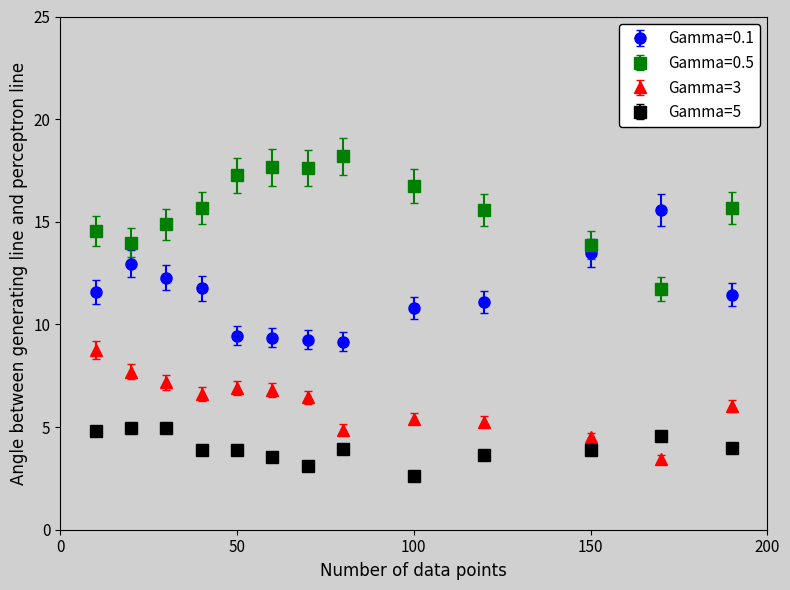

Rank the series by their maximum value, from highest to lowest.

Gamma=0.5, Gamma=0.1, Gamma=3, Gamma=5